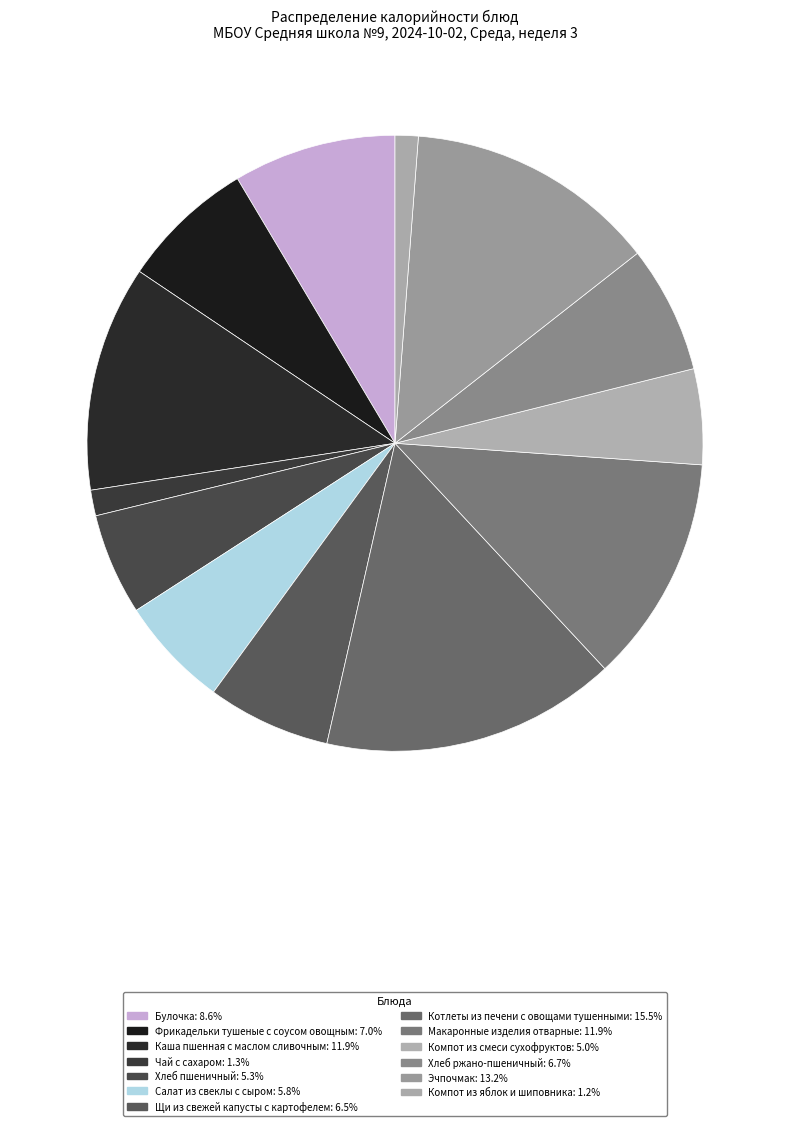

How many slices are in this pie chart?

13